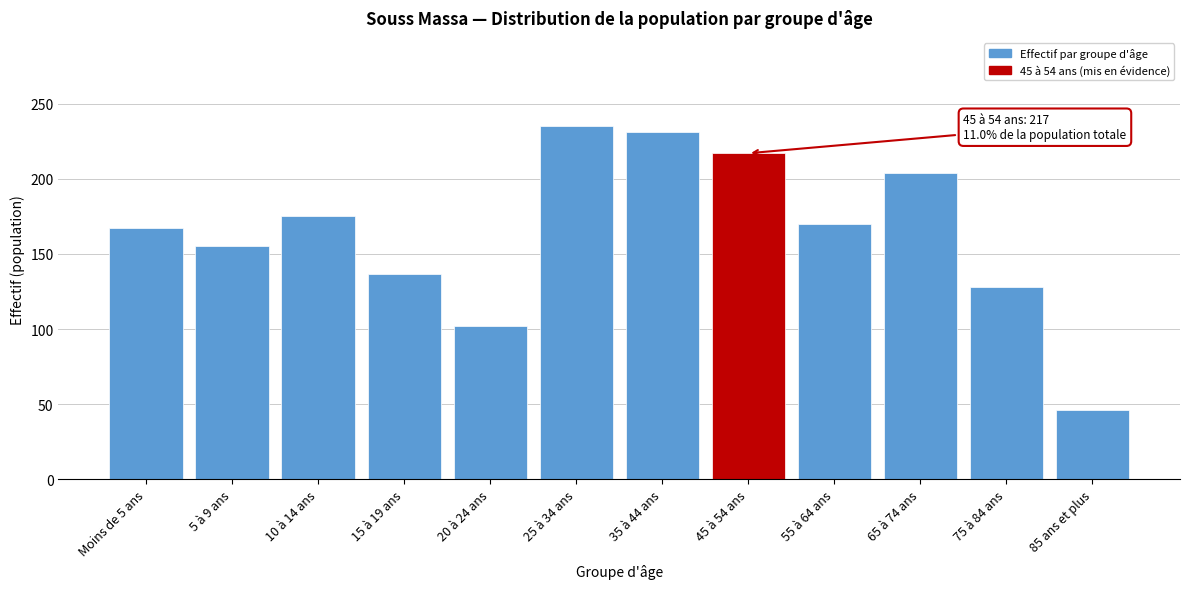

Reading right to left, list all the values displayed in this chart.

46	128	204	170	217	231	235	102	137	175	155	167